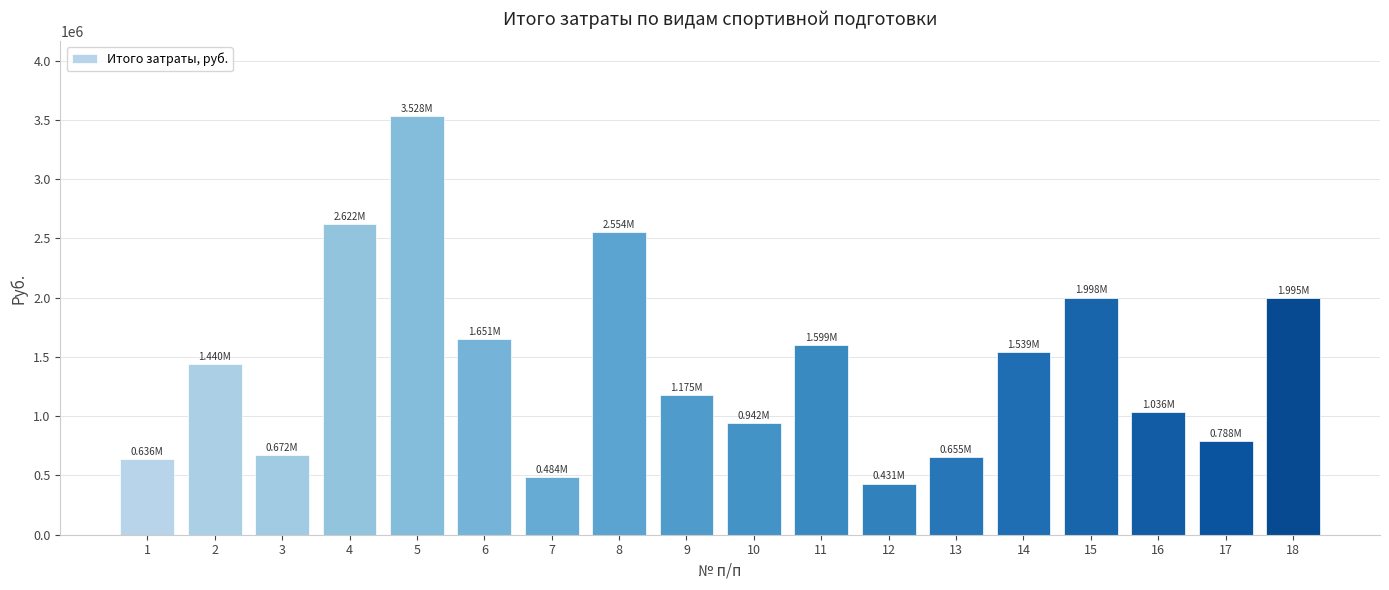

What is the value of the 15th bar from the left?

1998311.5